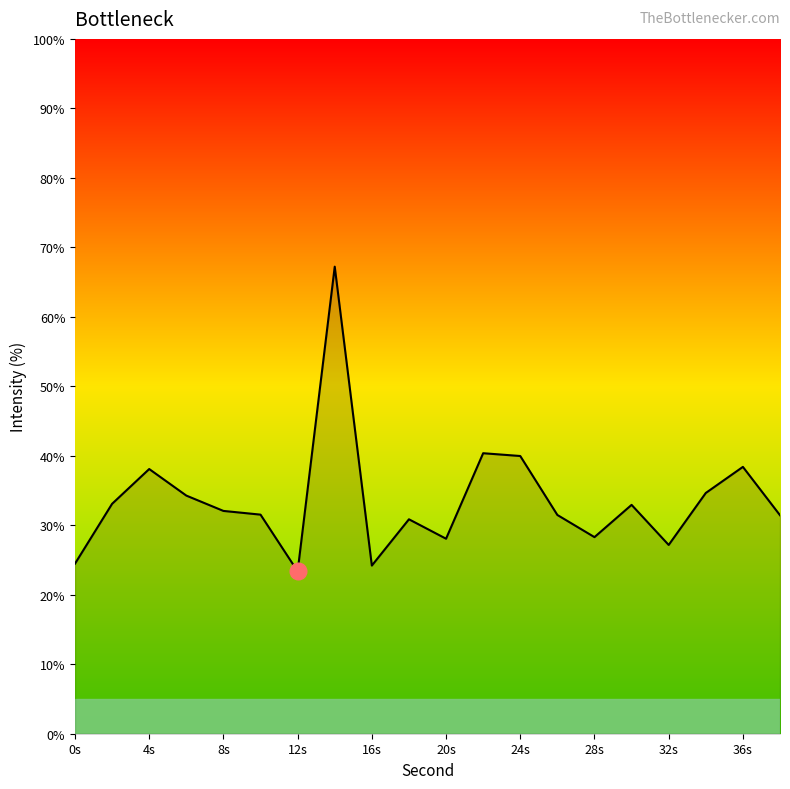

What is the smallest value displayed?

23.4